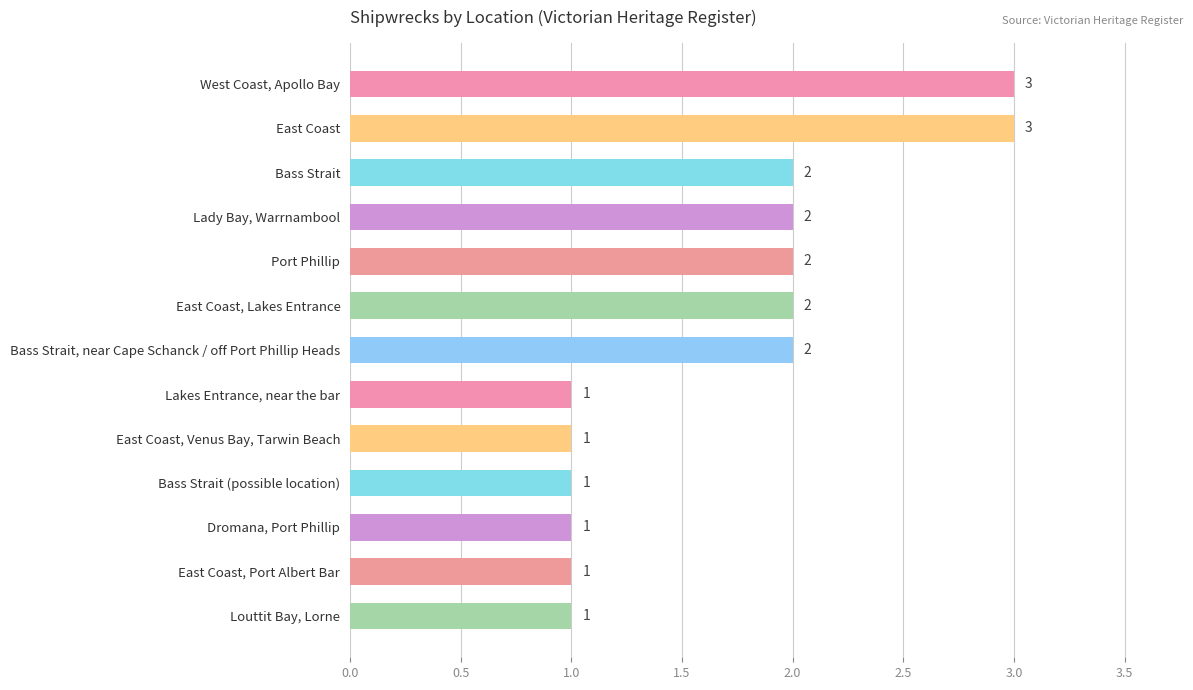

How many values are below 2?

6